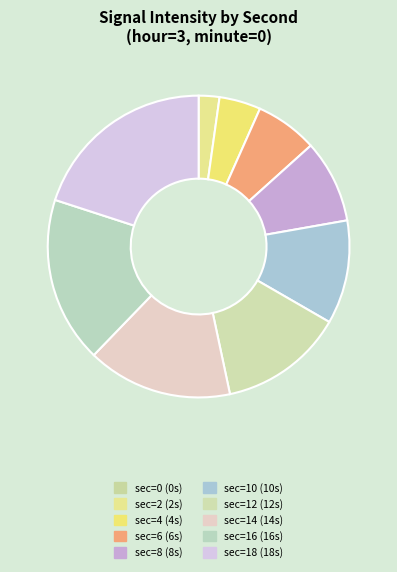

Is there a majority slice in this chart?

No